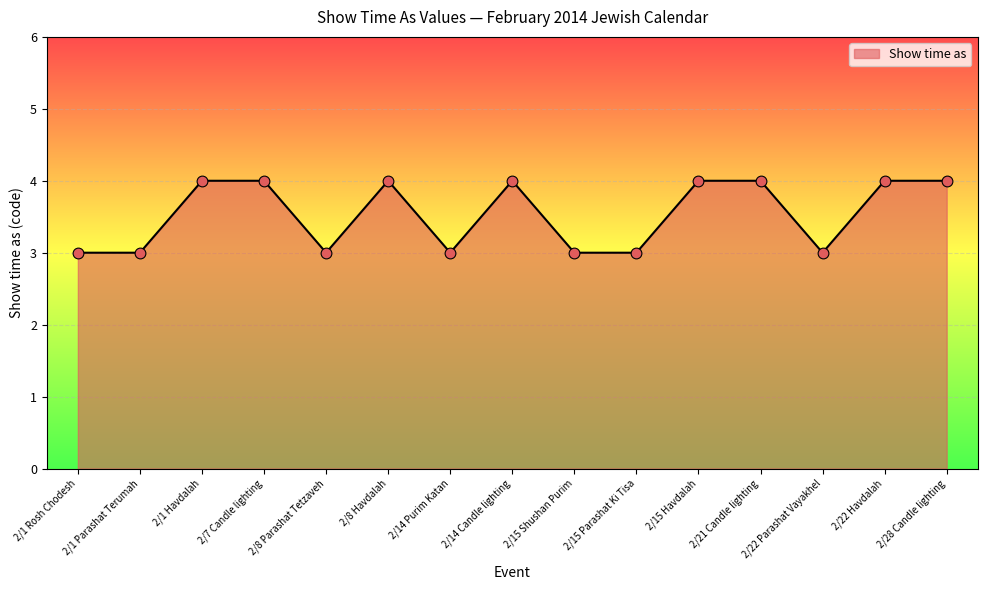

What is the change in value from 2/21 Candle lighting to 2/22 Parashat Vayakhel?

-1